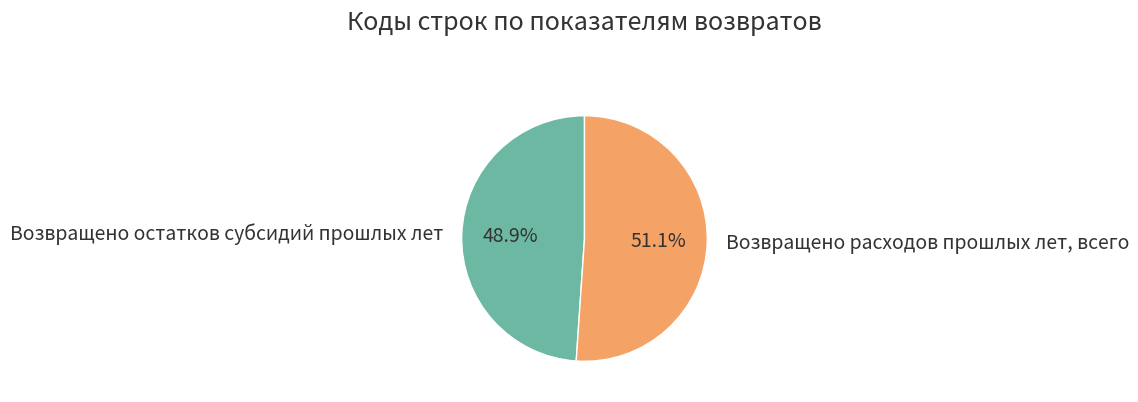

Is there any slice that represents more than half of the pie?

Yes